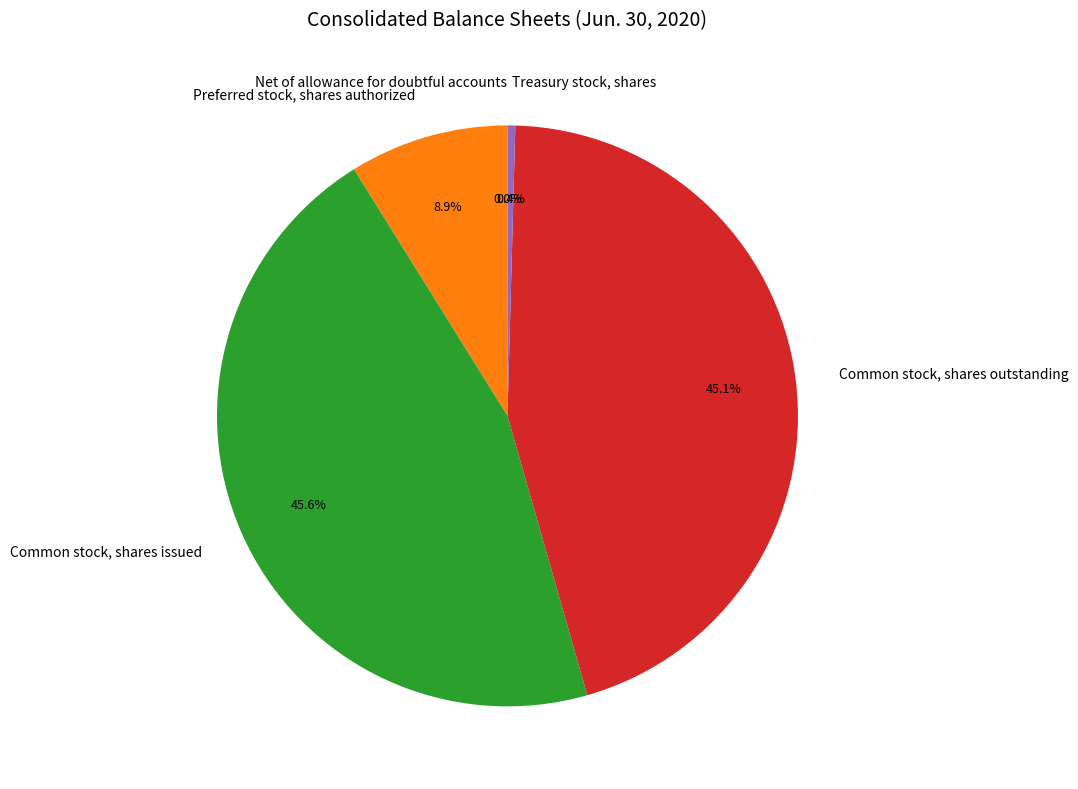

True or false: Common stock, shares issued accounts for 32% of the total.

False